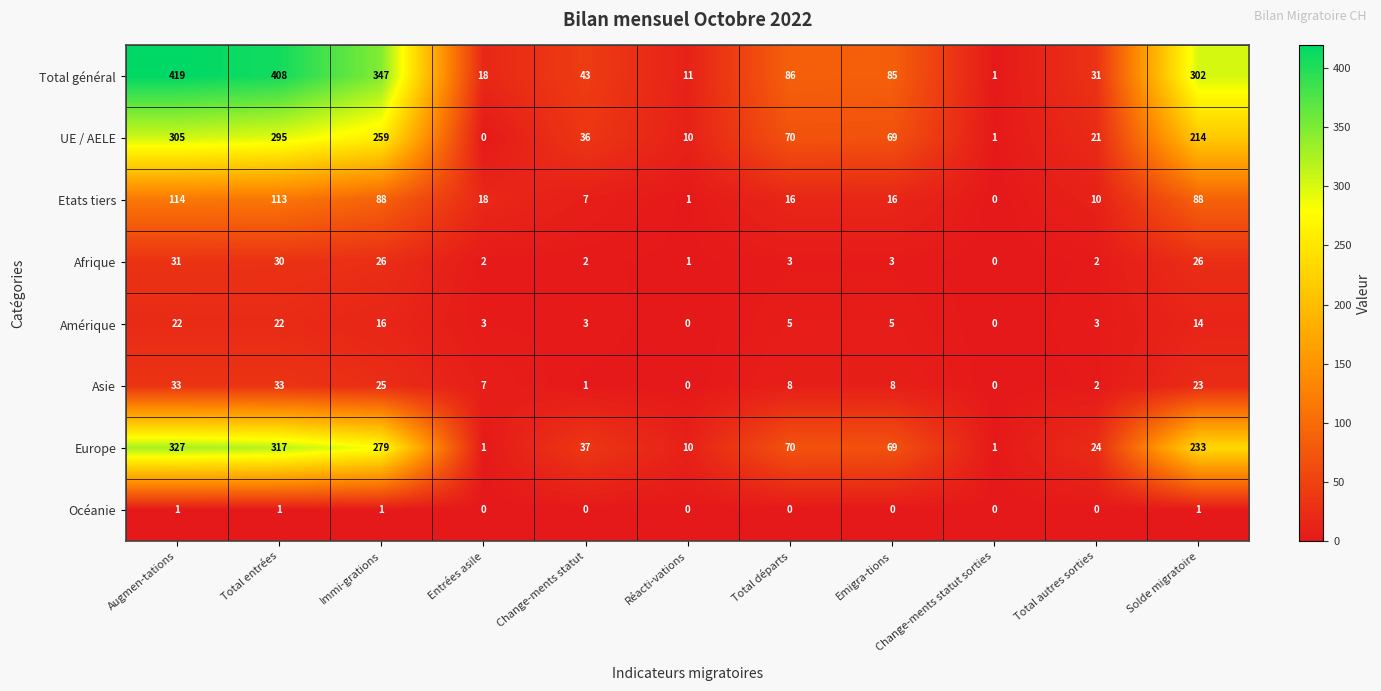

At which category does the chart reach its peak across all series?

Augmen-tations